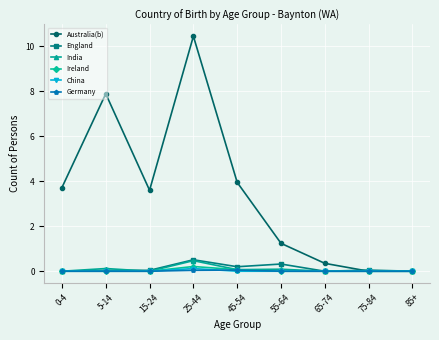

Which series has the largest range (max minus min)?

Australia(b)